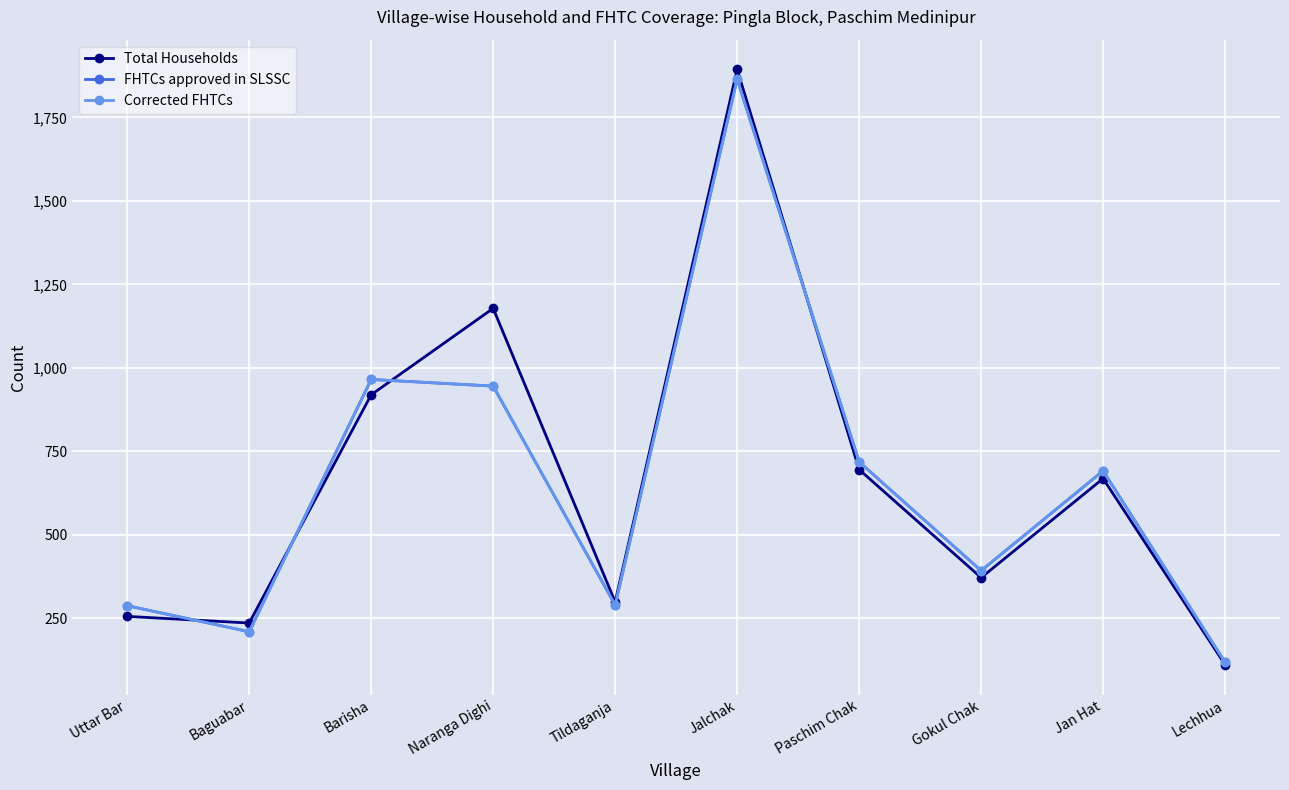

Which series changed the most between Baguabar and Naranga Dighi?

Total Households